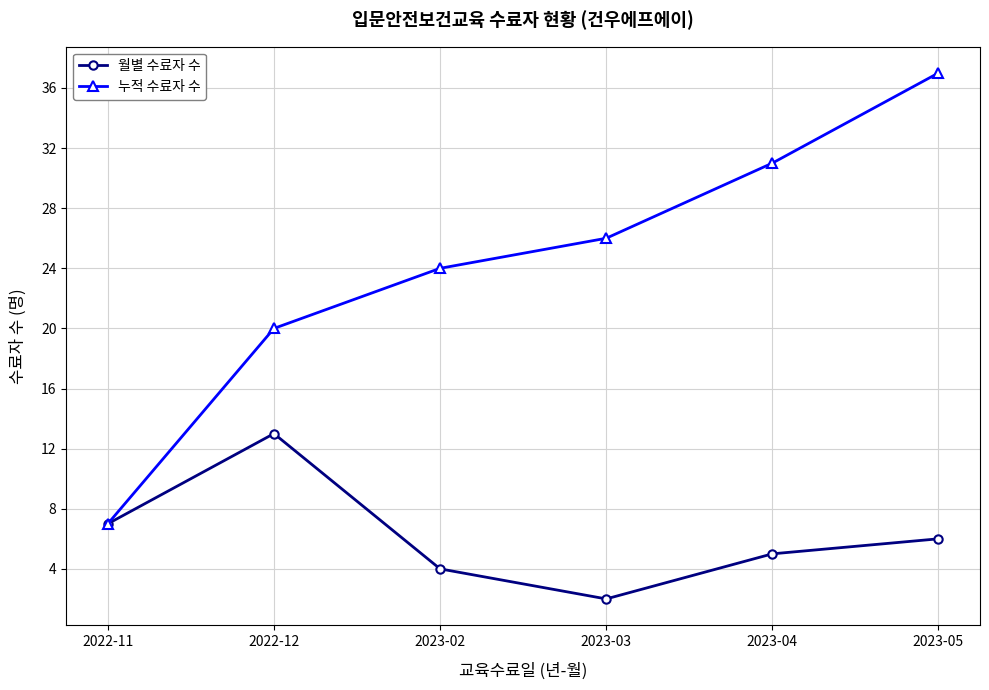

How many 누적 수료자 수 values are between 20 and 31?

4